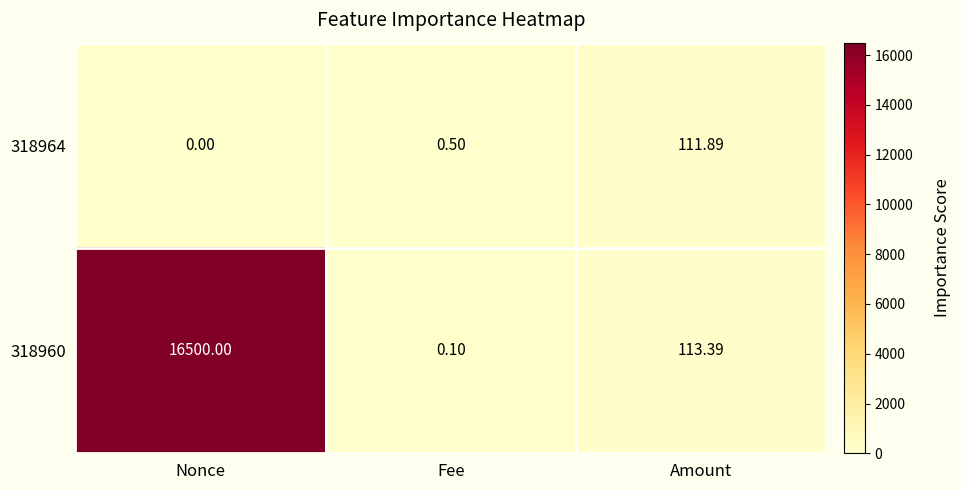

Which category has the lowest value across all series?

Nonce